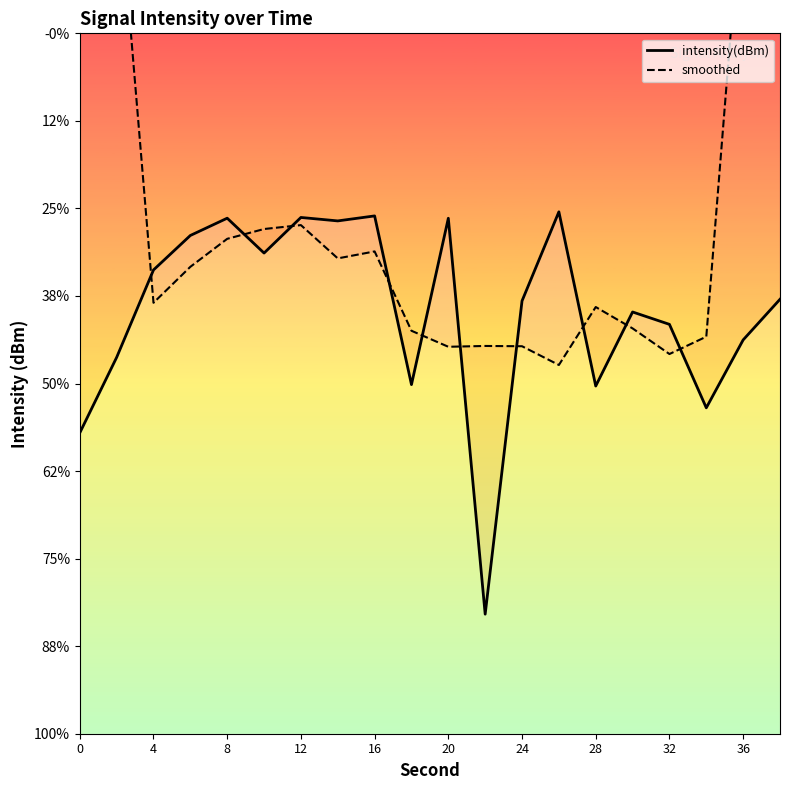

Which series has the largest range (max minus min)?

smoothed